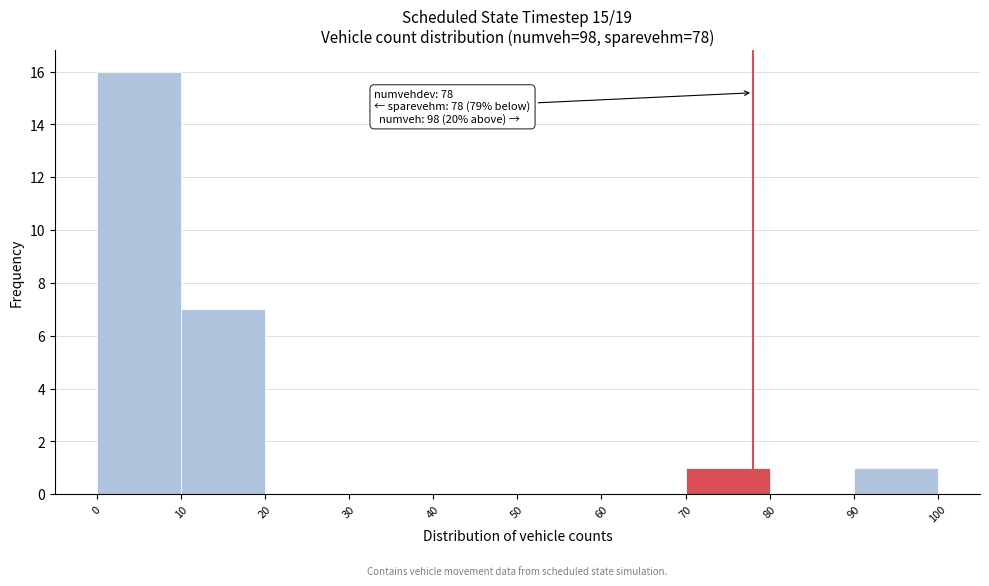

Which range on the x-axis has the tallest bar?

0 to 10